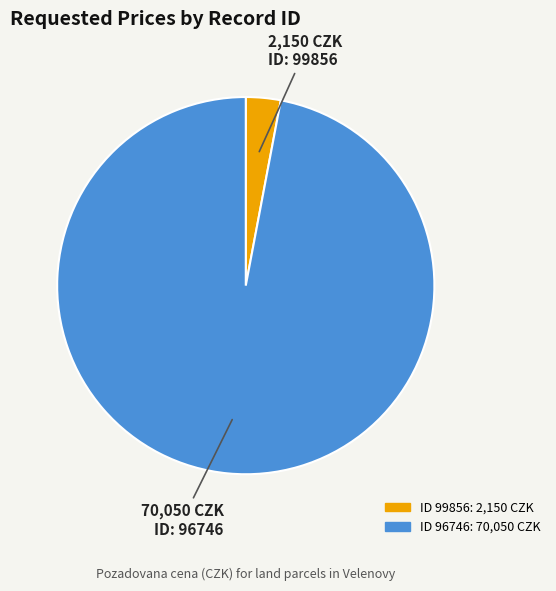

Is there any slice that represents more than half of the pie?

Yes